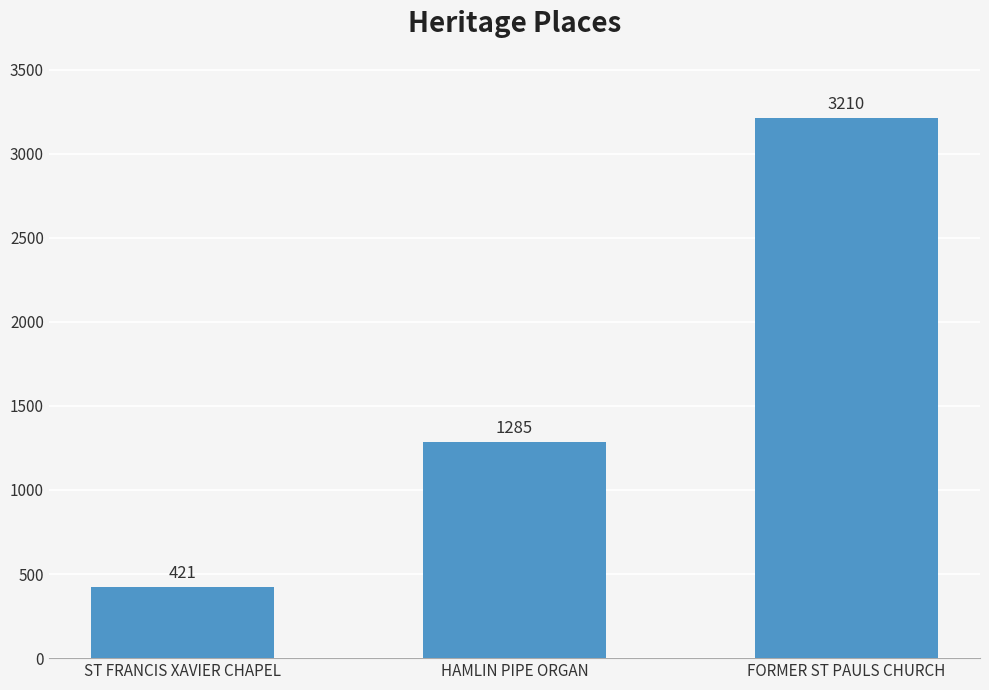

Are the bars horizontal?

No